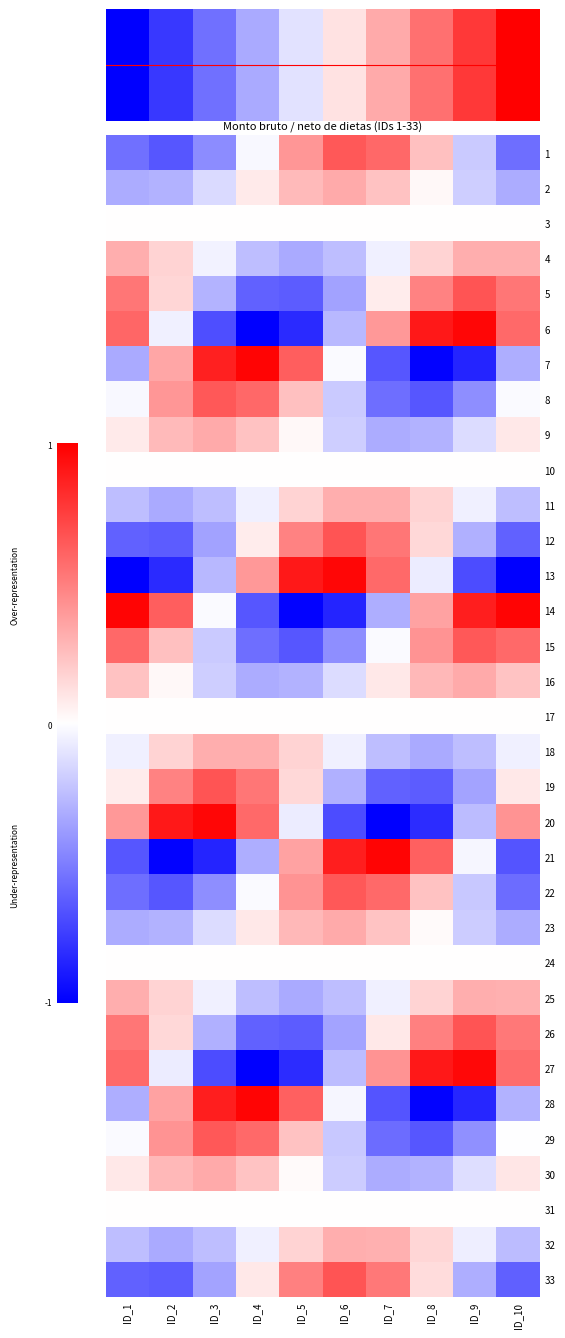

What is the total value across all series at ID_5?

0.4